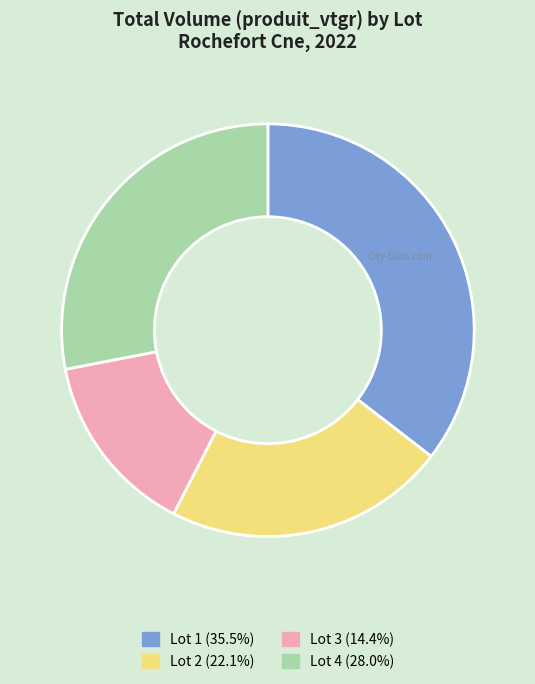

Does any single category account for the majority?

No